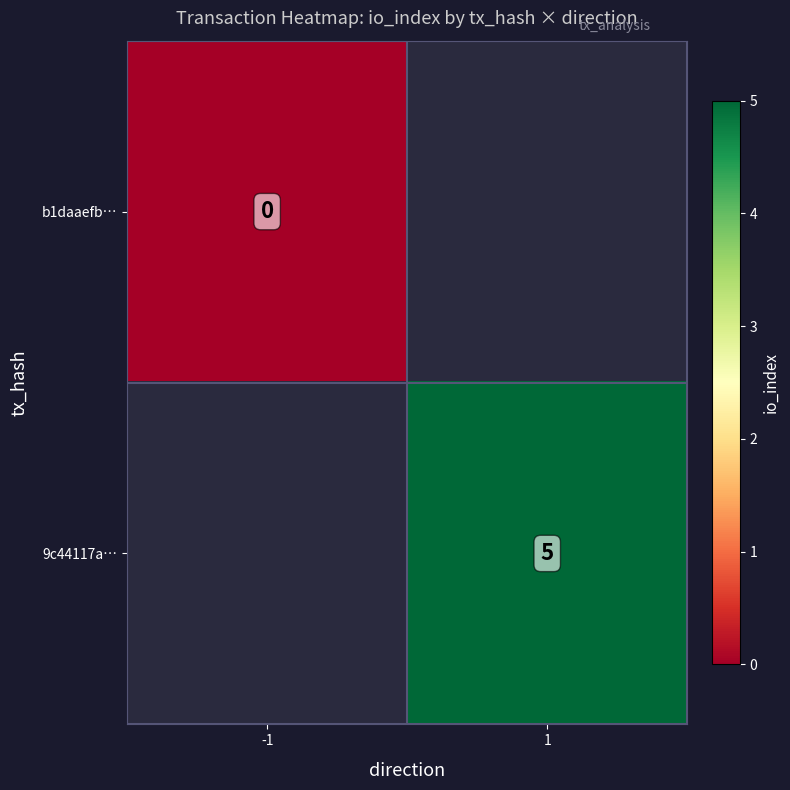

Is the value of 9c44117a… at 1 greater than the value of b1daaefb… at -1?

Yes